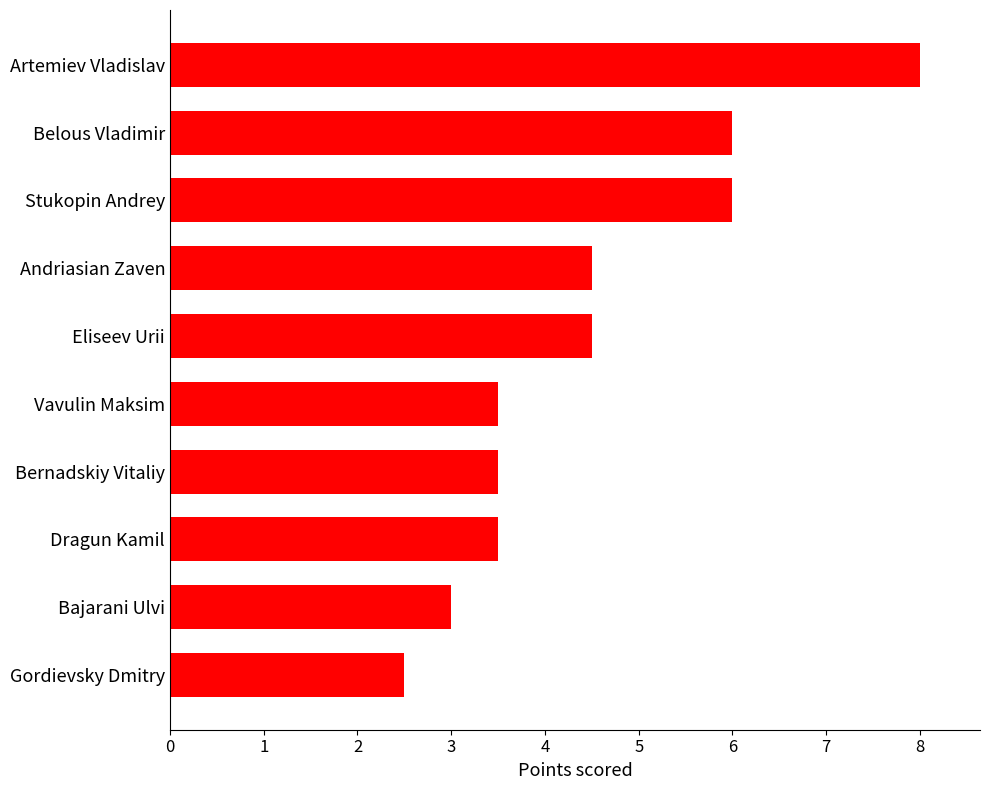

The value at Bajarani Ulvi is 3.0. True or false?

True